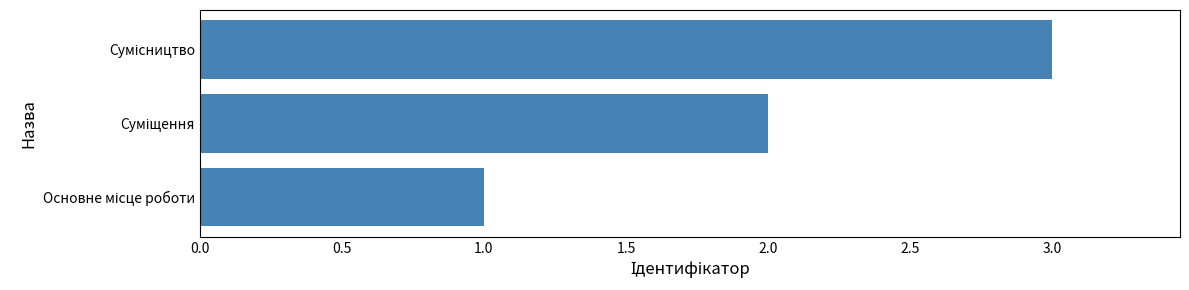

What is the greatest value displayed?

3